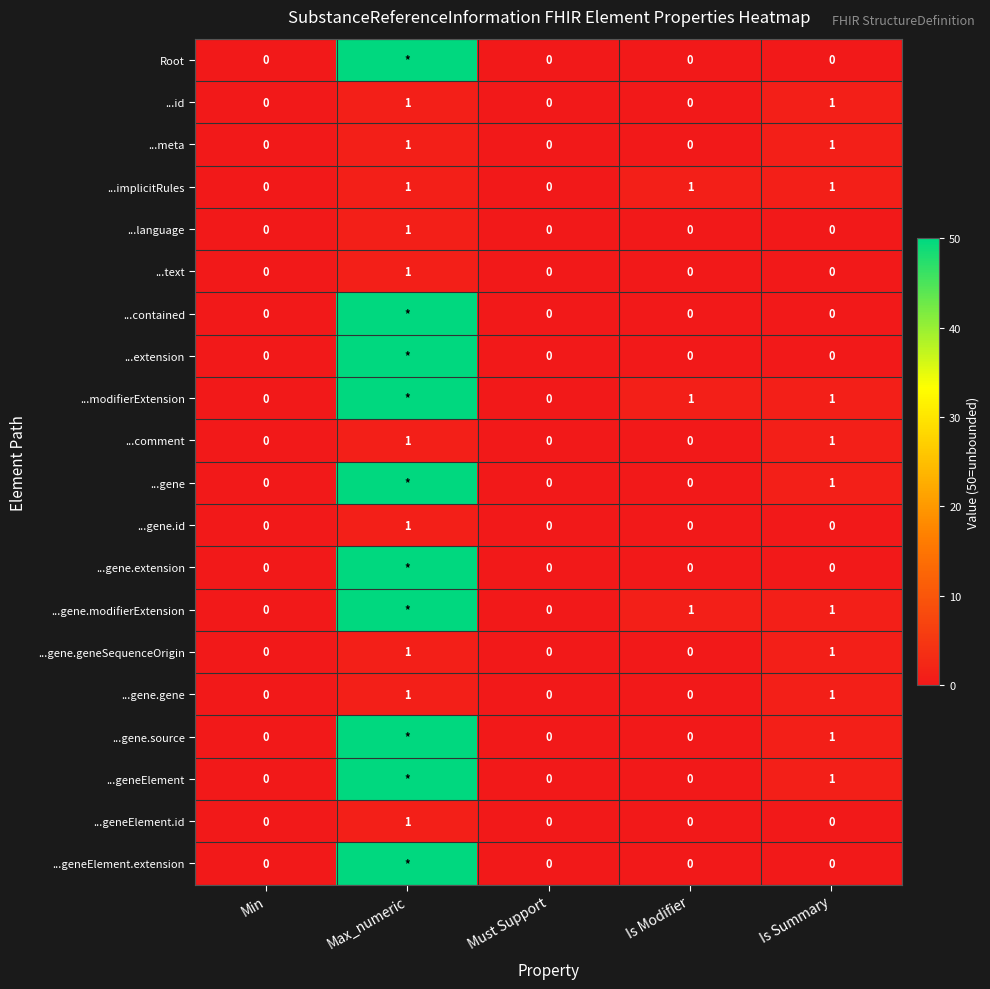

The value of ...geneElement.id at Is Summary is 0. True or false?

True